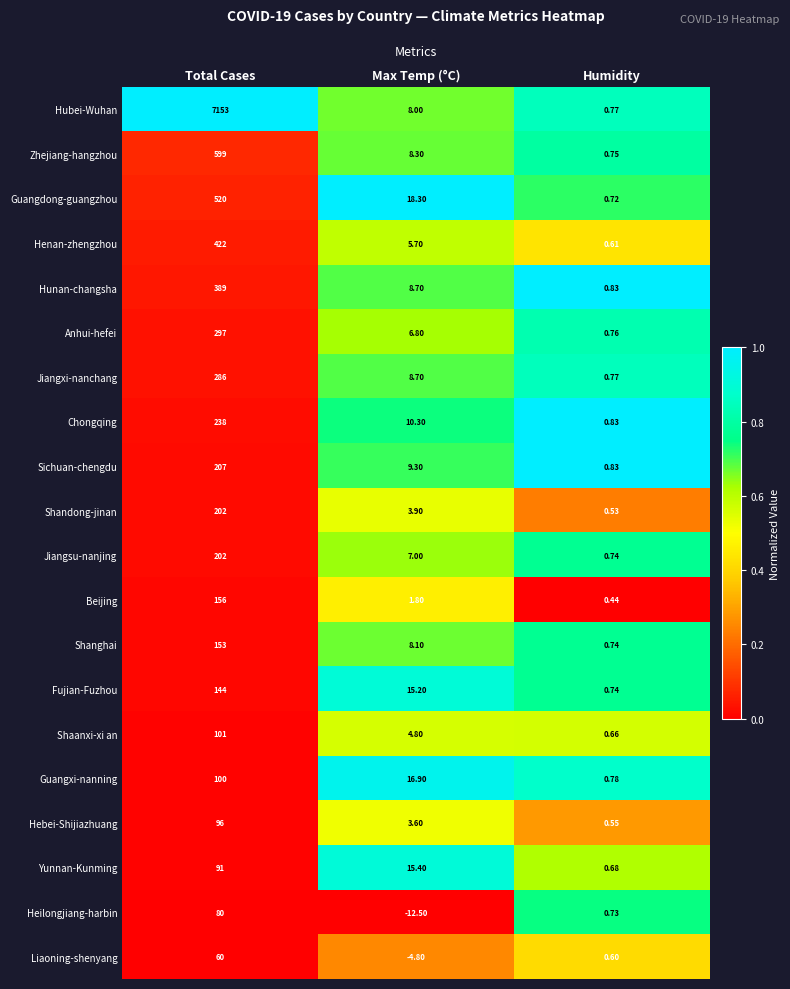

At which category does the chart reach its peak across all series?

Total Cases